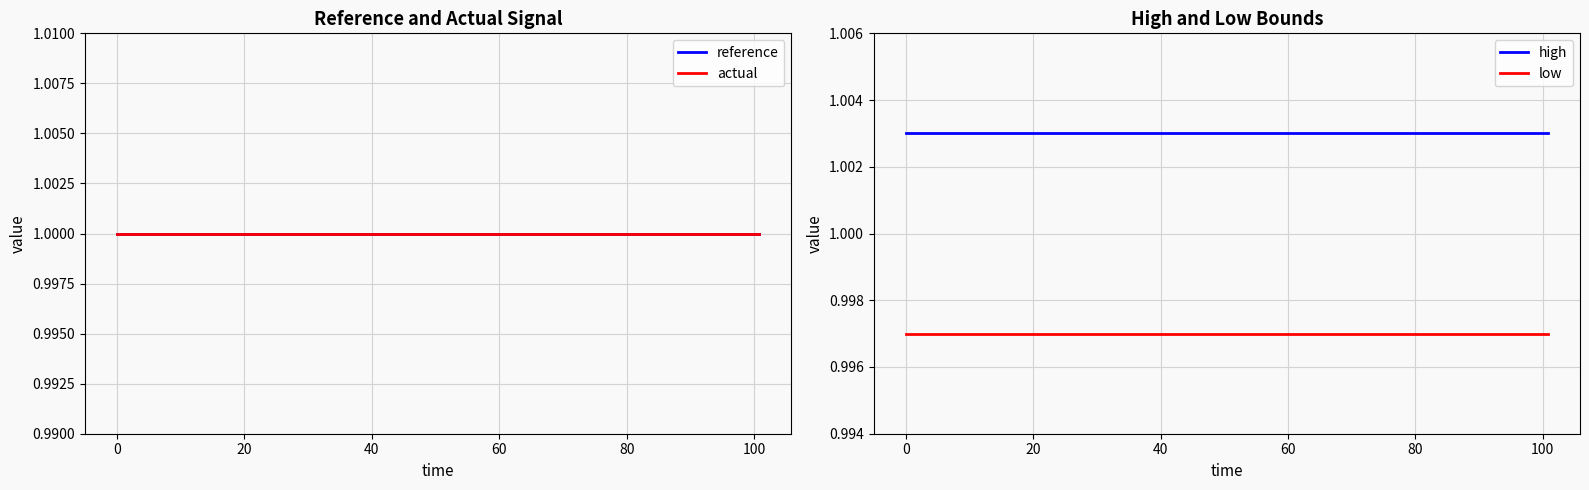

How many series are shown in this chart?

4